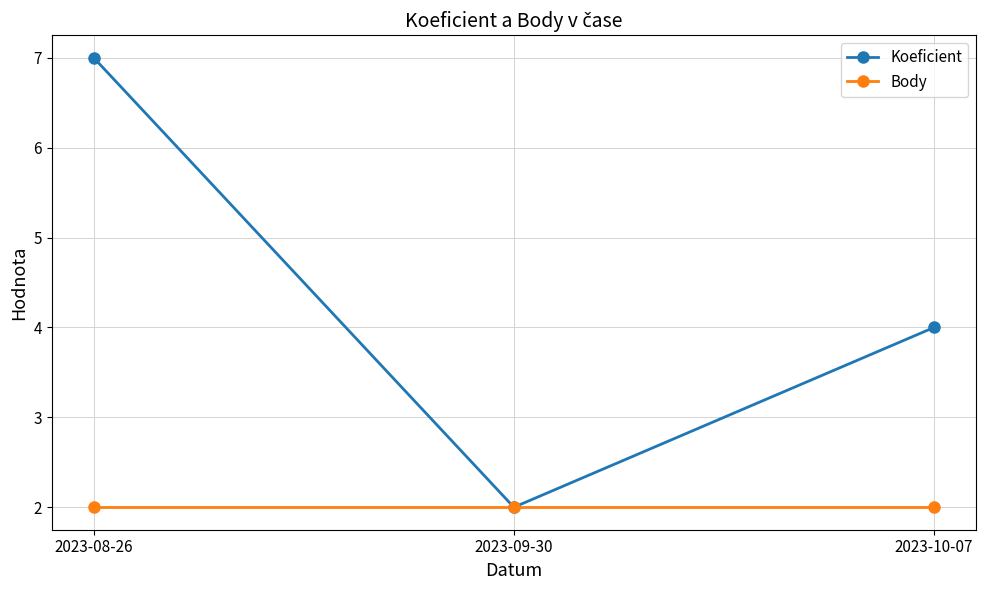

Reading right to left, transcribe all the data shown in this chart.

Koeficient: 4	2	7
Body: 2	2	2